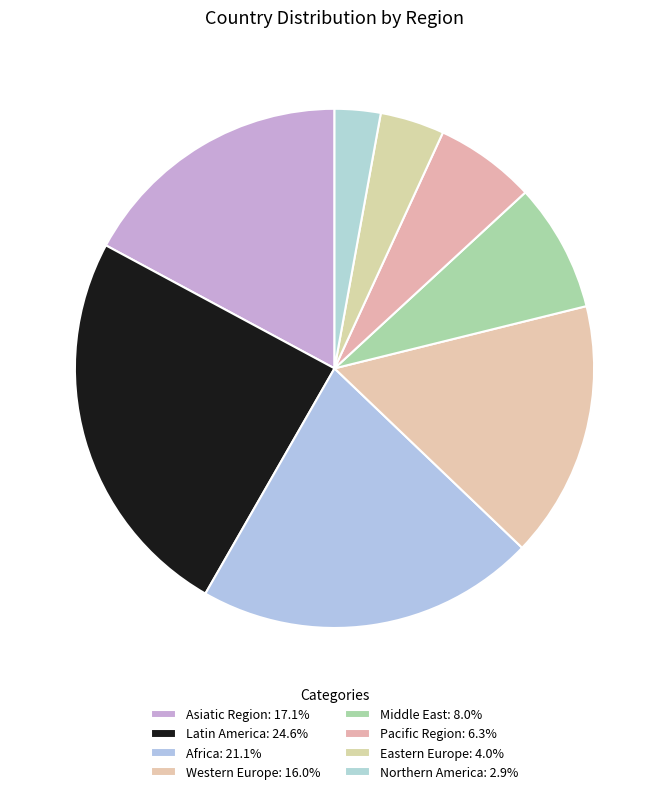

Rank the categories by value from highest to lowest.

Latin America, Africa, Asiatic Region, Western Europe, Middle East, Pacific Region, Eastern Europe, Northern America